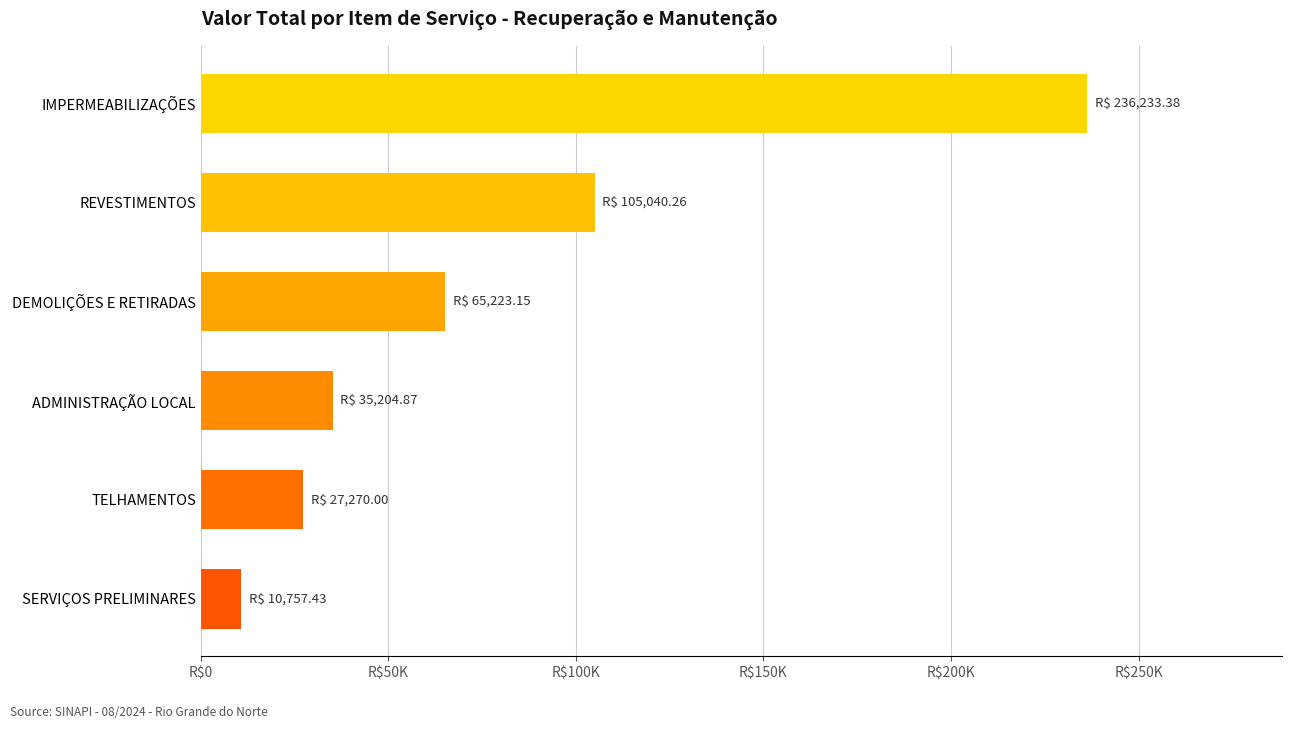

Where is the data nearest to the value 123495?

REVESTIMENTOS